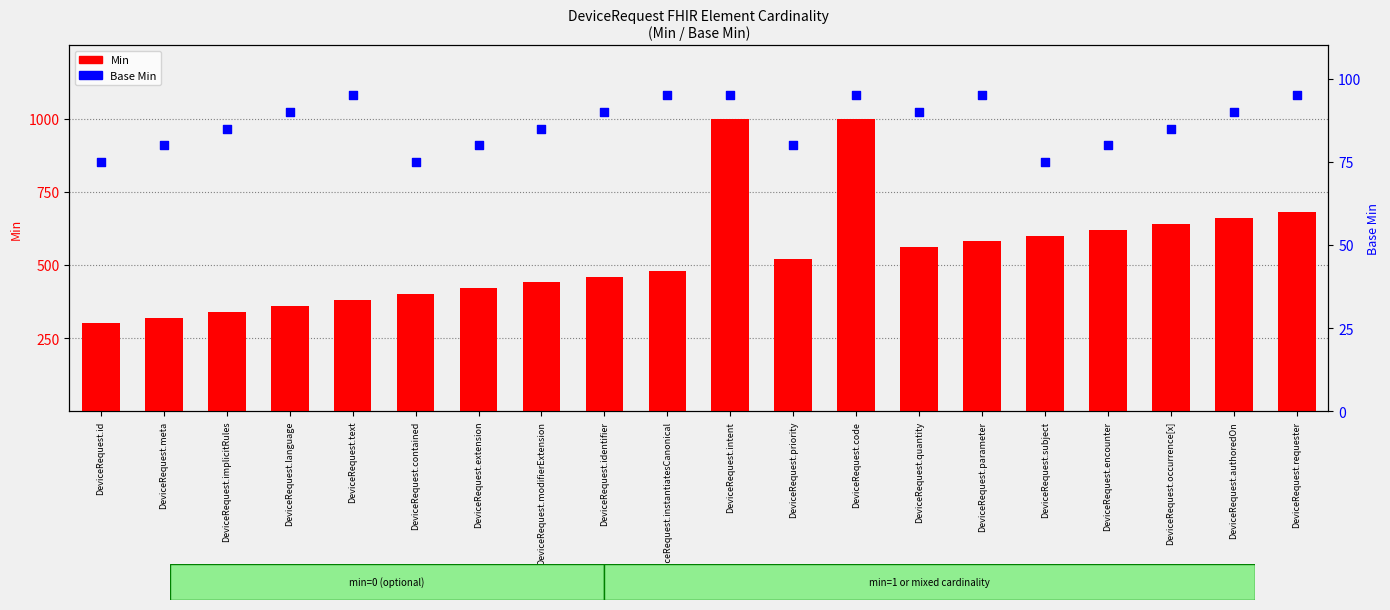

Which series has the largest total across all categories?

Min